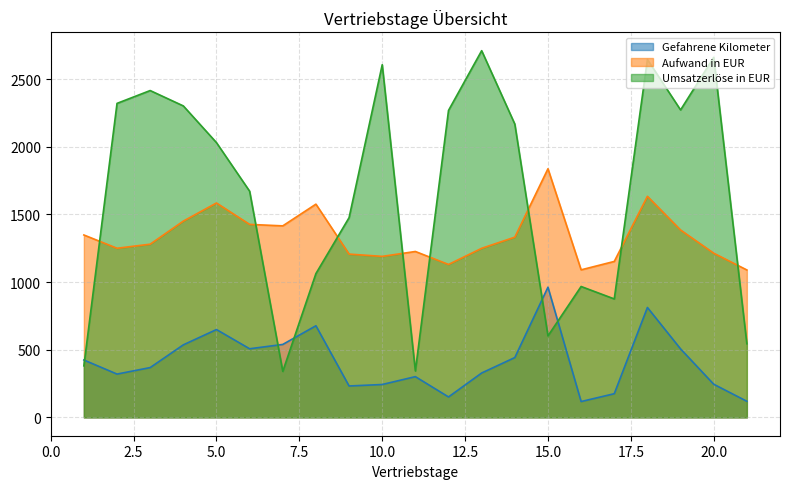

Does the chart have visible grid lines?

Yes